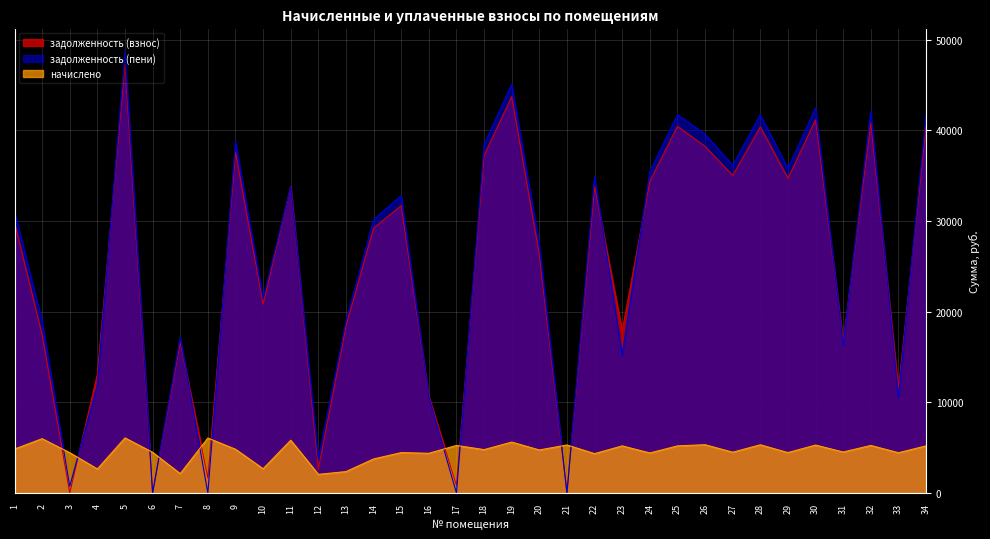

Where is the first local maximum for начислено?

2